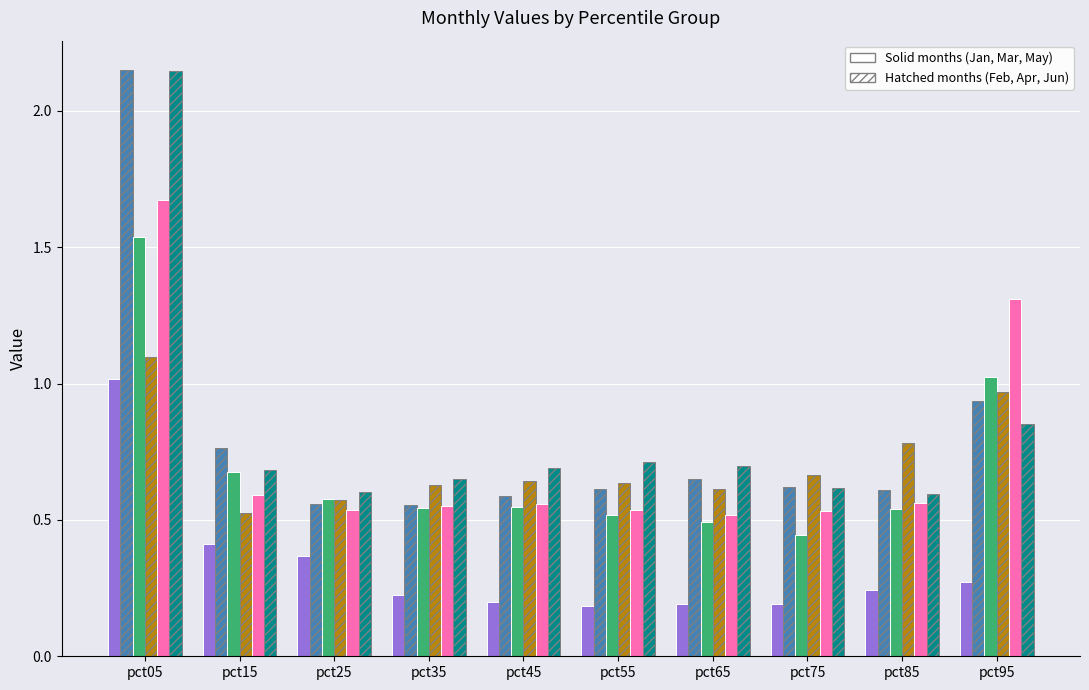

At which category does the chart reach its peak across all series?

pct05